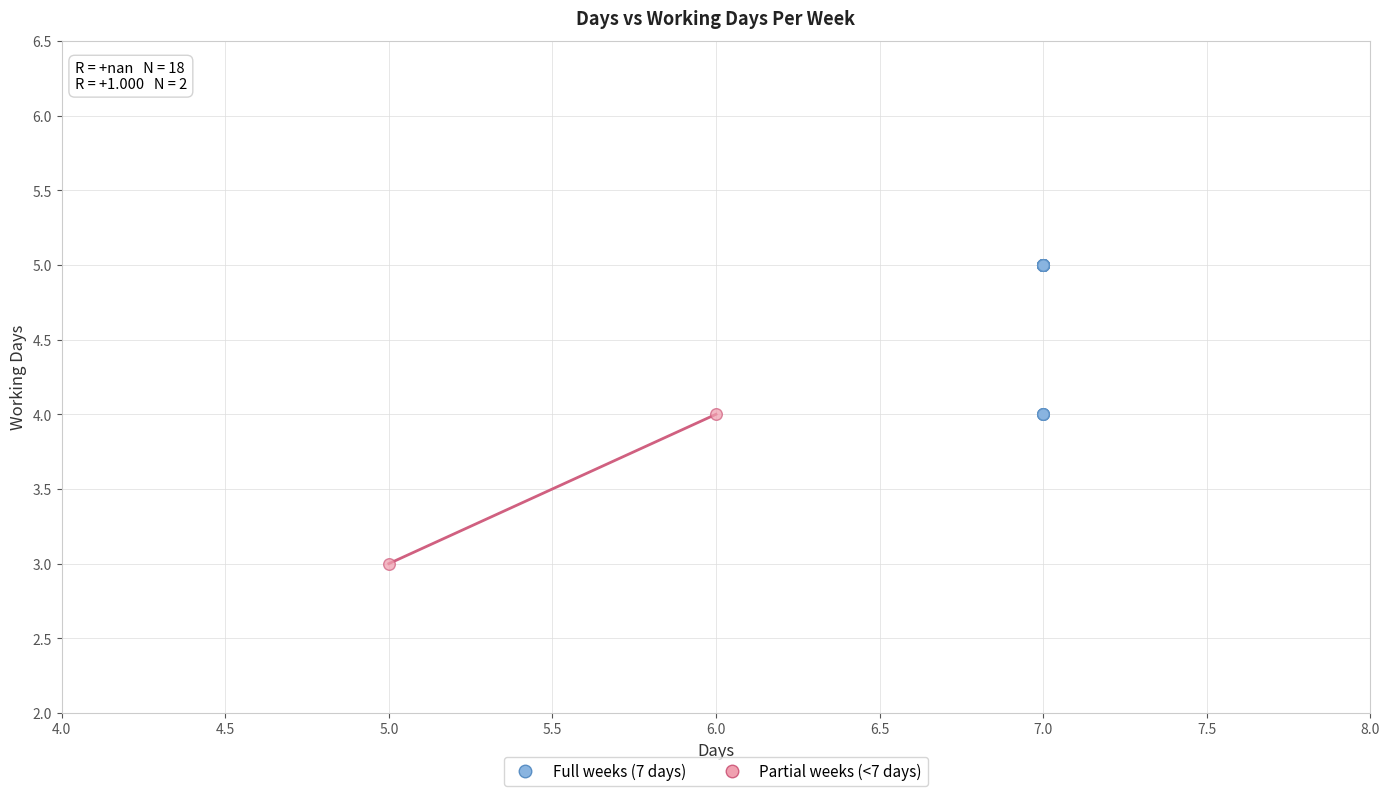

Which series has the widest spread of Y values?

Full weeks (7 days)